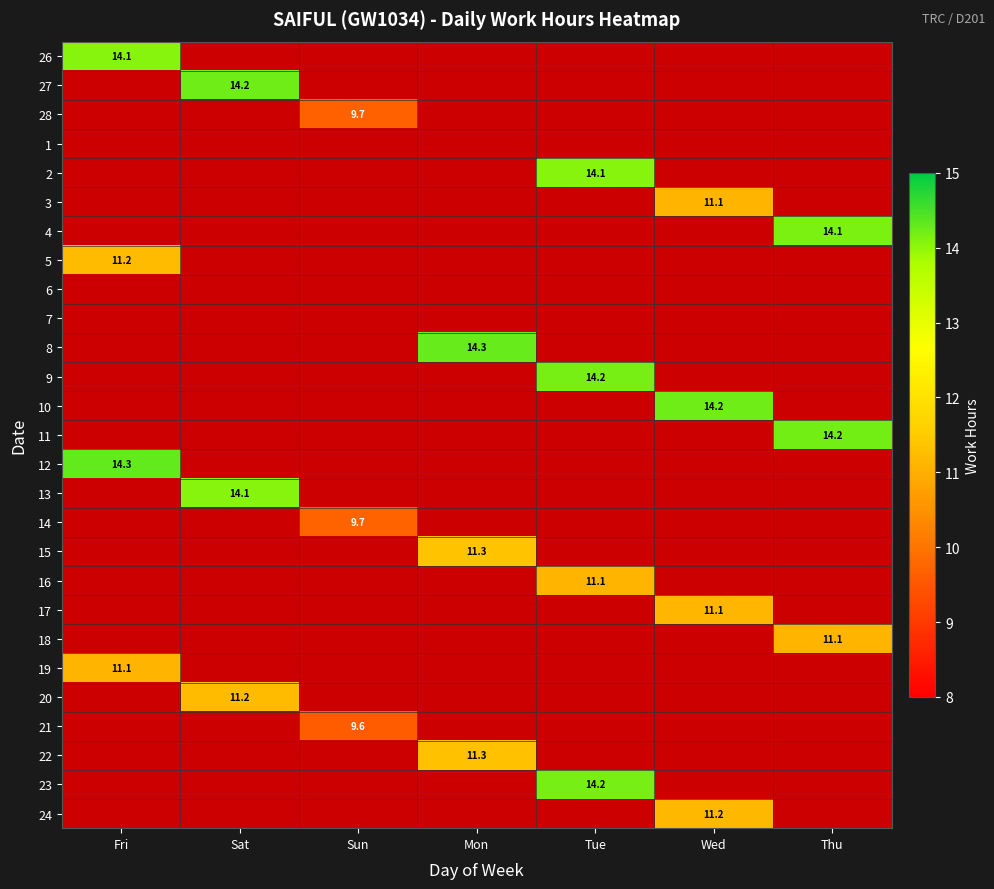

True or false: 2 has a value of 14.1 at Tue.

True